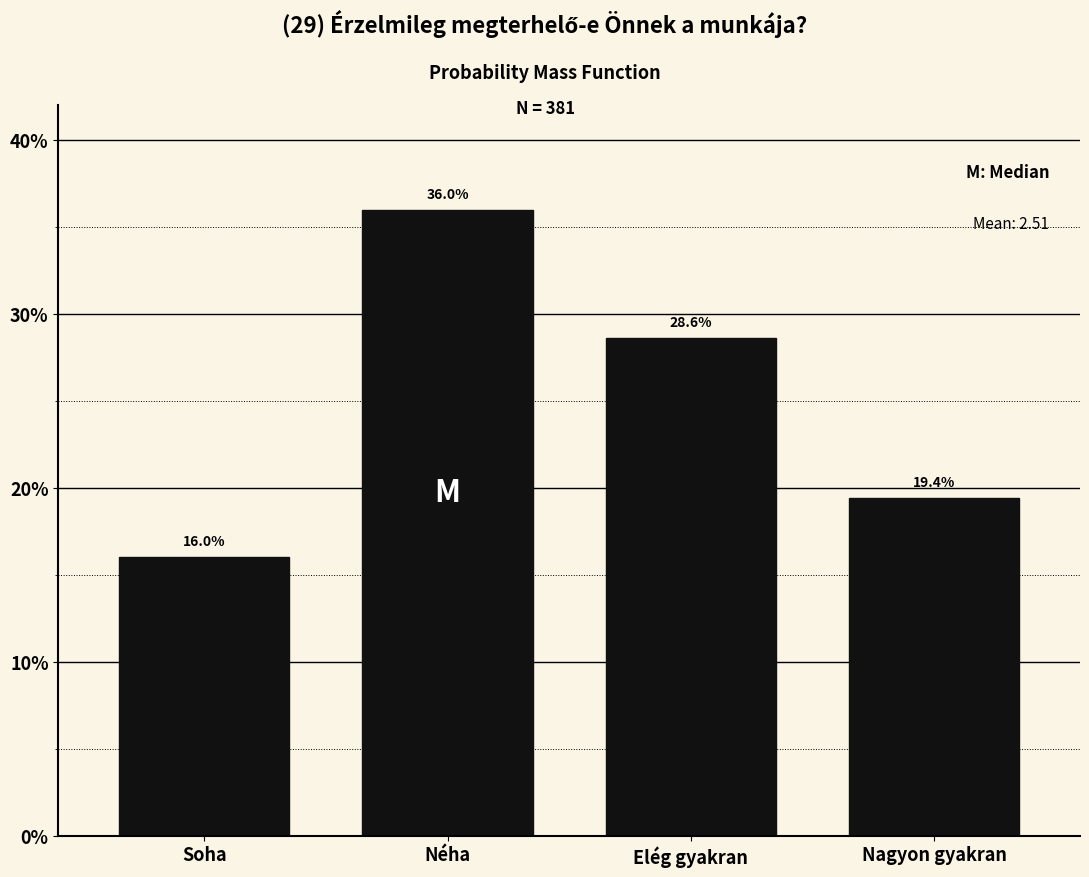

Reading left to right, list all the values displayed in this chart.

16.0	36.0	28.6	19.4